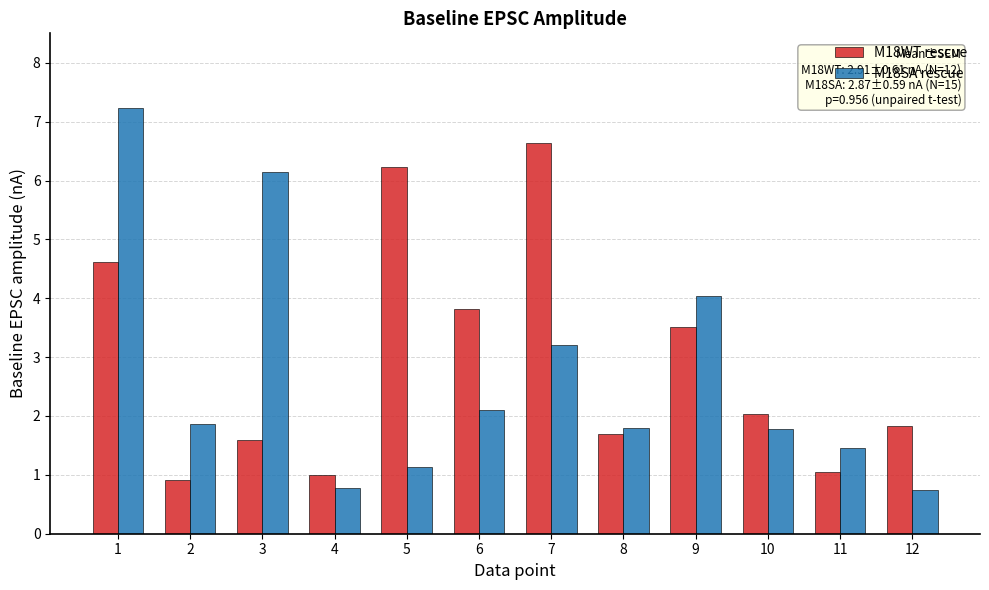

Which series has the largest total across all categories?

M18WT rescue